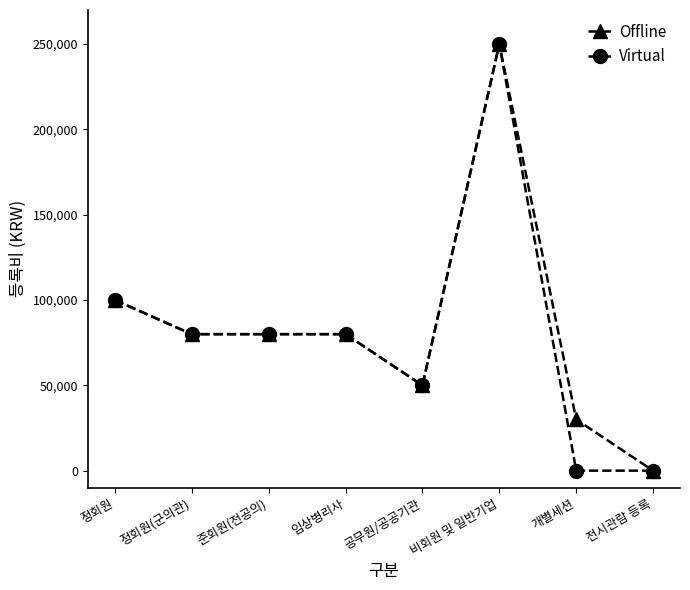

What are all the series names shown in the legend?

Offline, Virtual